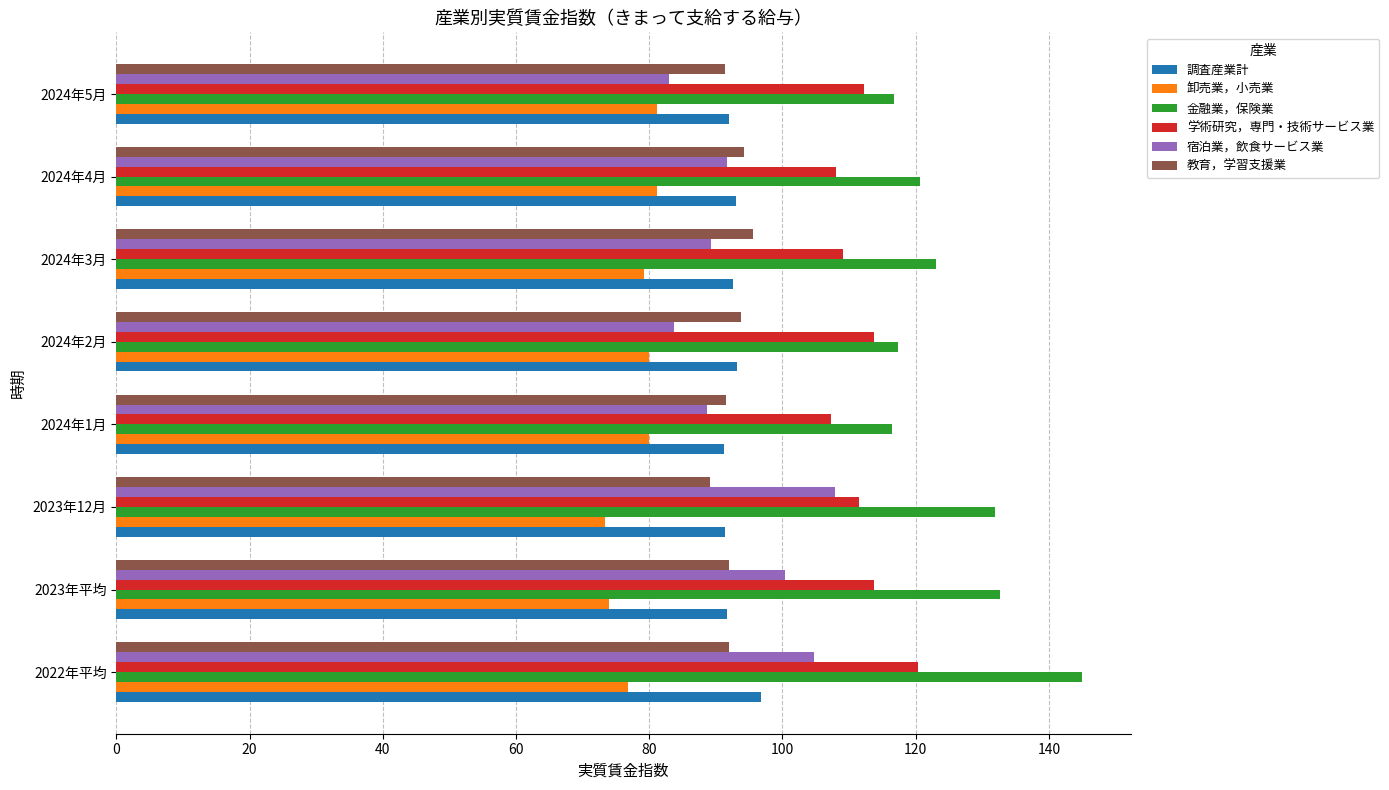

Is it true that 教育，学習支援業 equals 29.8 at 2023年平均?

False